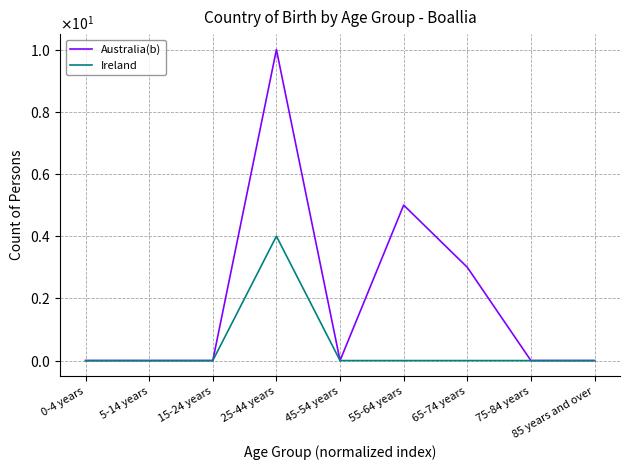

At which category does Australia(b) reach its first local peak?

25-44 years